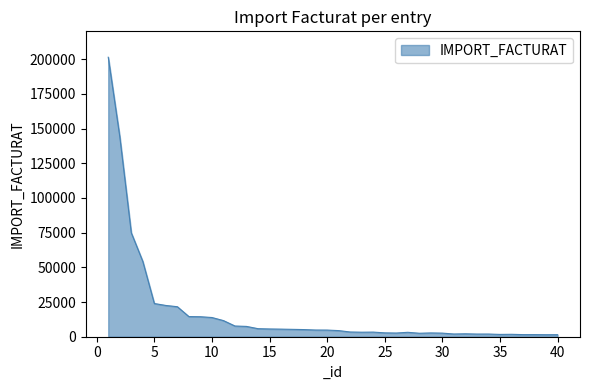

What is the greatest value displayed?

201336.0